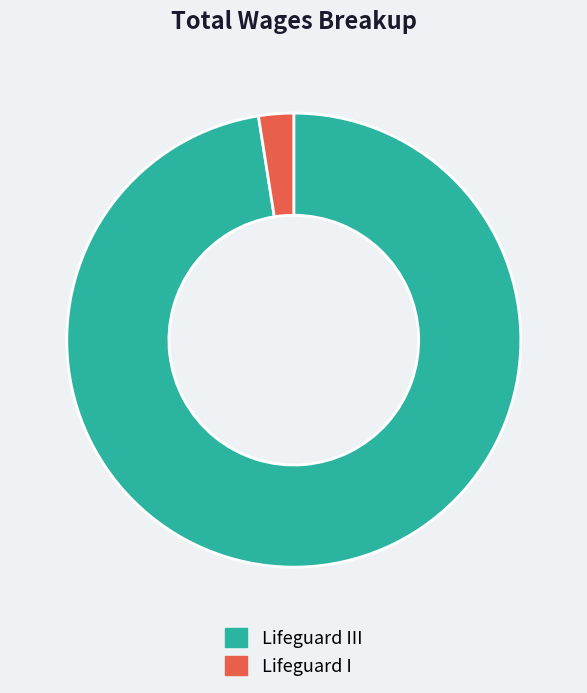

Between Lifeguard I and Lifeguard III, which is larger?

Lifeguard III